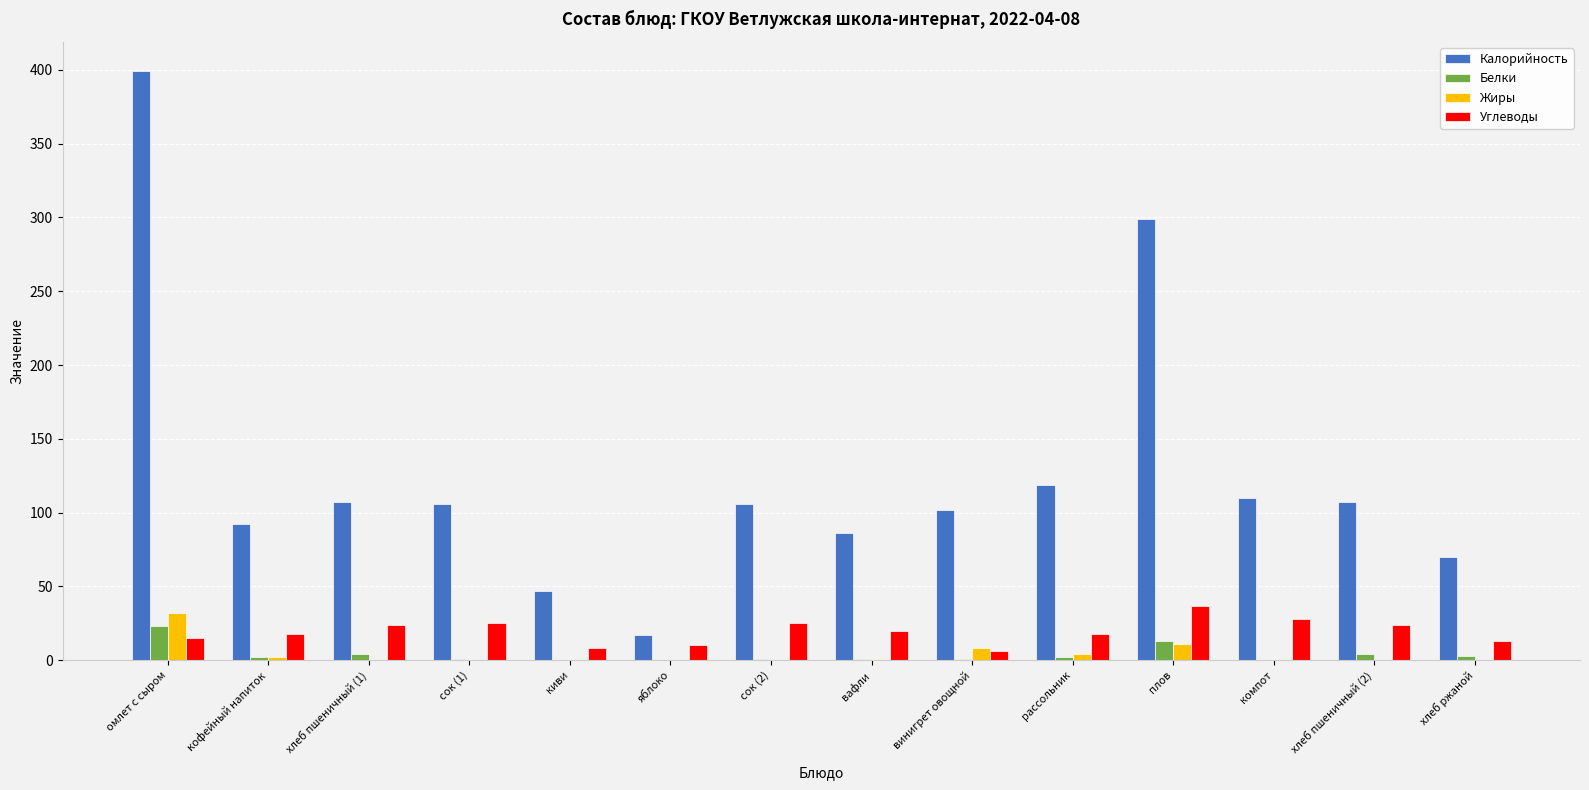

The Белки series shows 0 at компот. True or false?

True